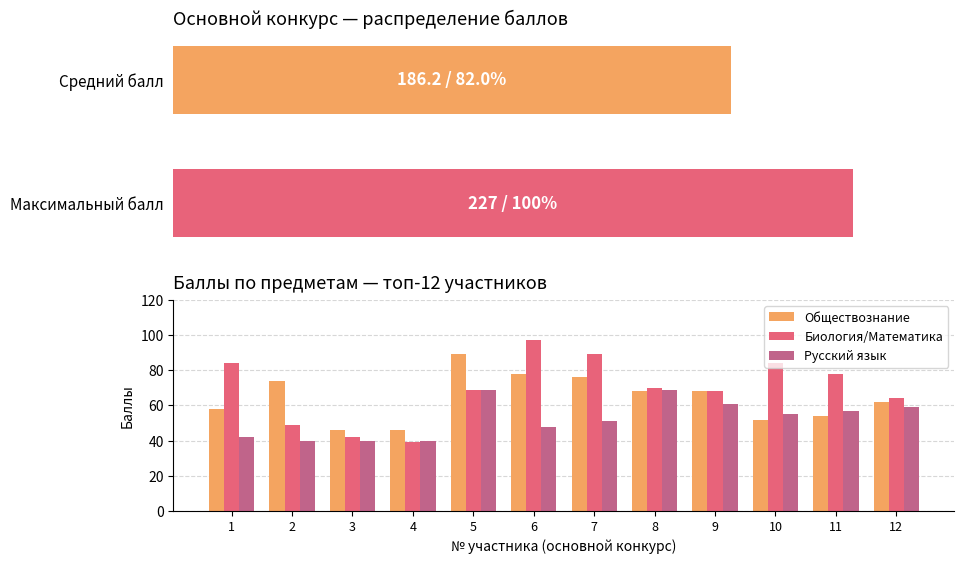

Is it true that Обществознание equals 16 at 4?

False